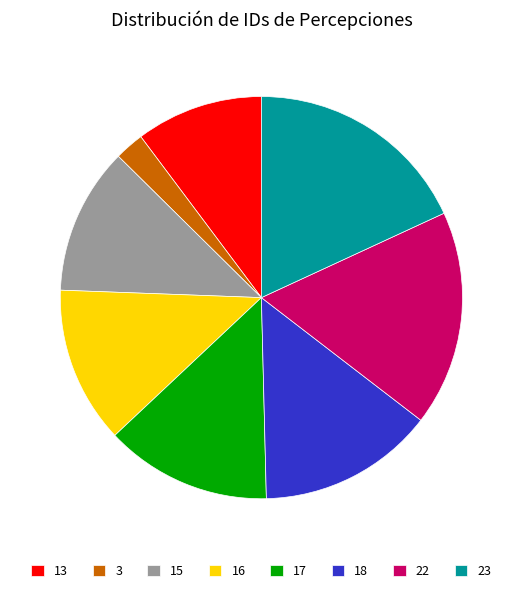

Is the sum of 3 and 18 greater than half?

No